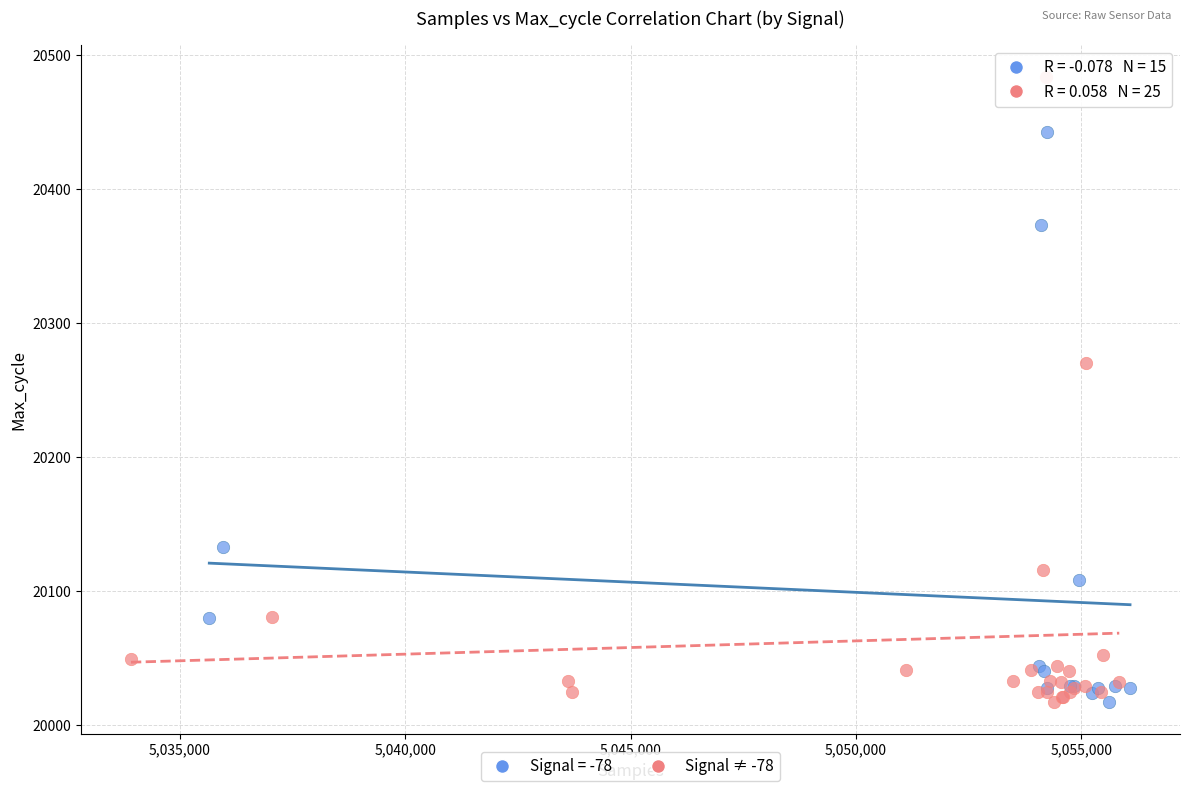

Which series has the largest Y range (max minus min)?

Signal ≠ -78